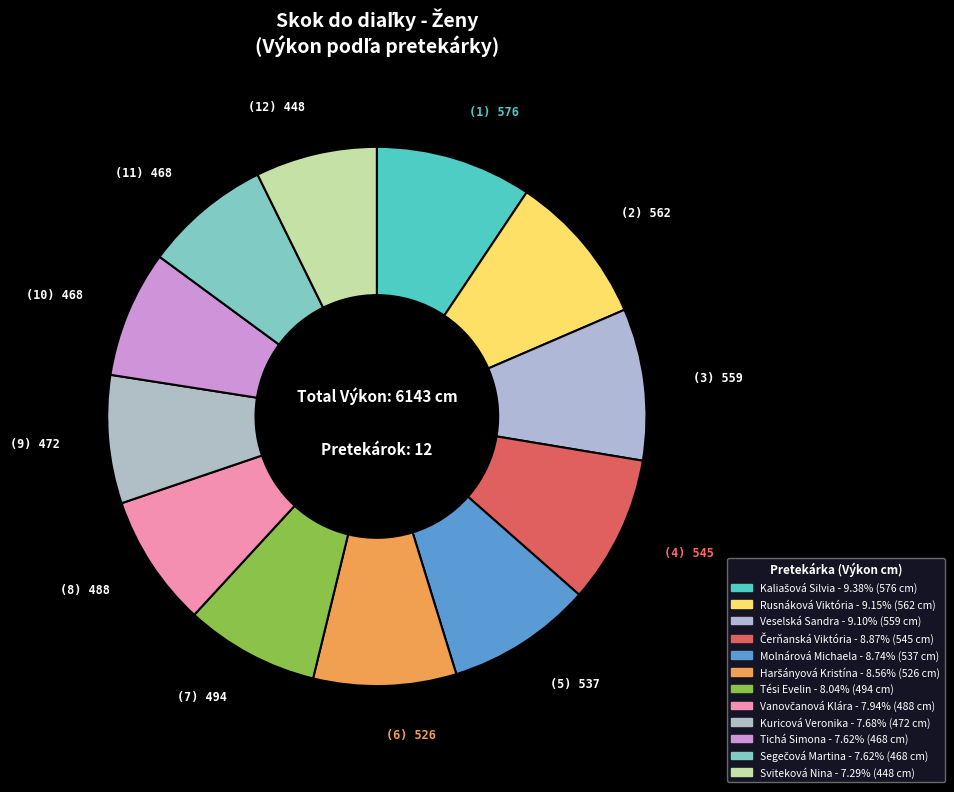

True or false: Tési Evelin accounts for 2% of the total.

False